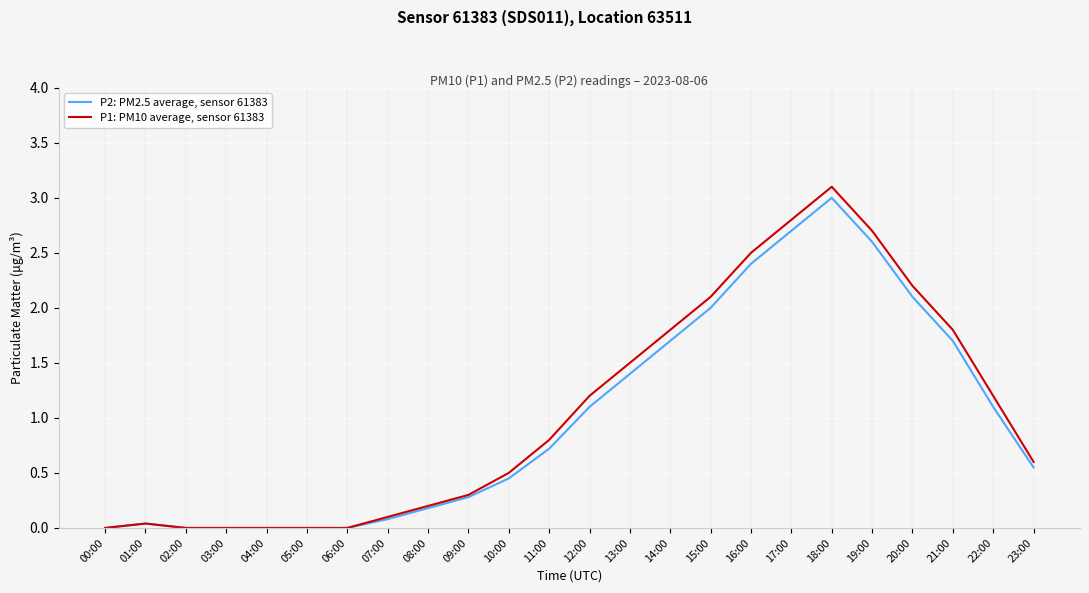

Which series has the largest total across all categories?

P1: PM10 average, sensor 61383